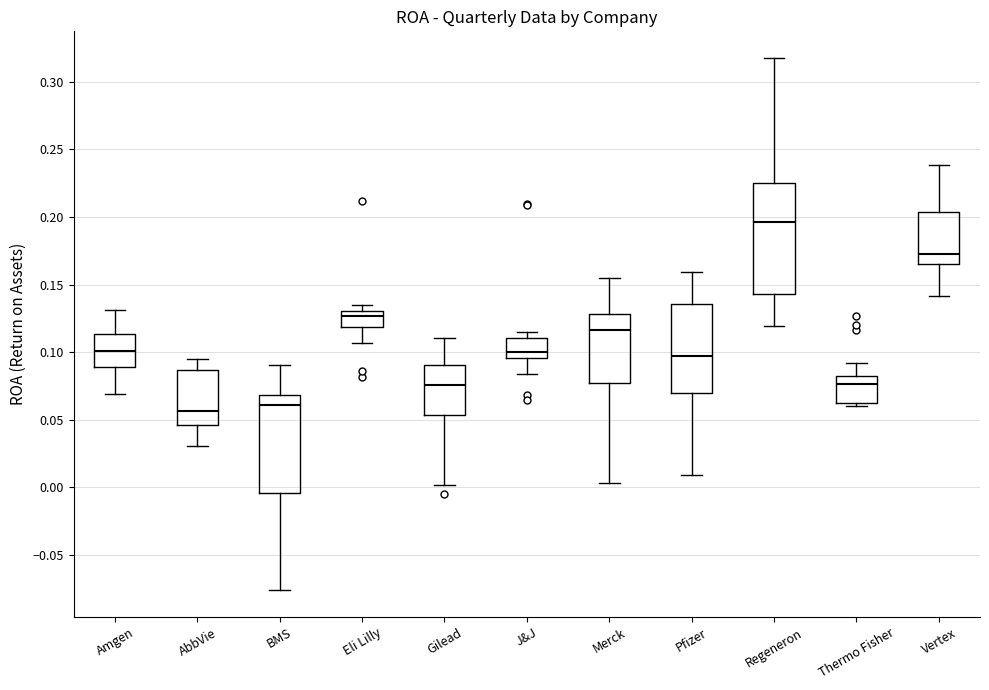

Where is the lower edge of the box for AbbVie on the y-axis? The values are not printed on the chart, so give them approximately, as read against the axis.

0.045